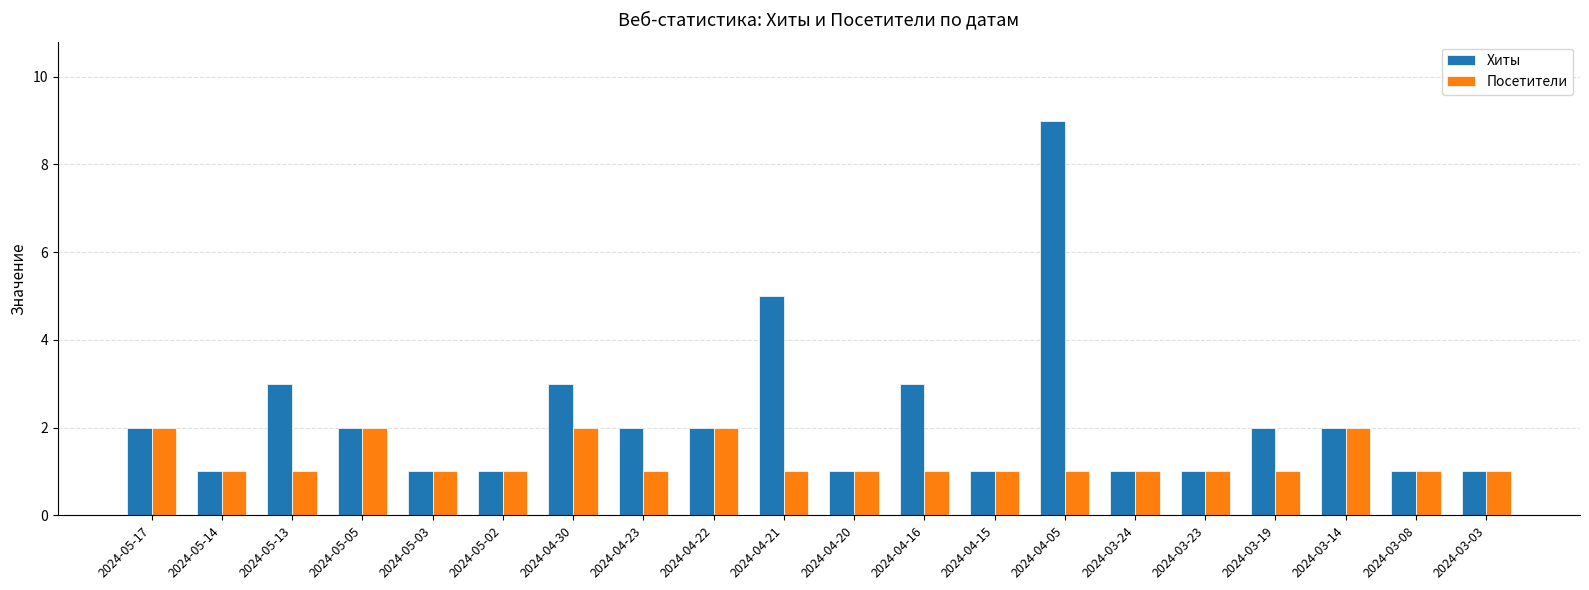

The Посетители series shows 1 at 2024-04-05. True or false?

True